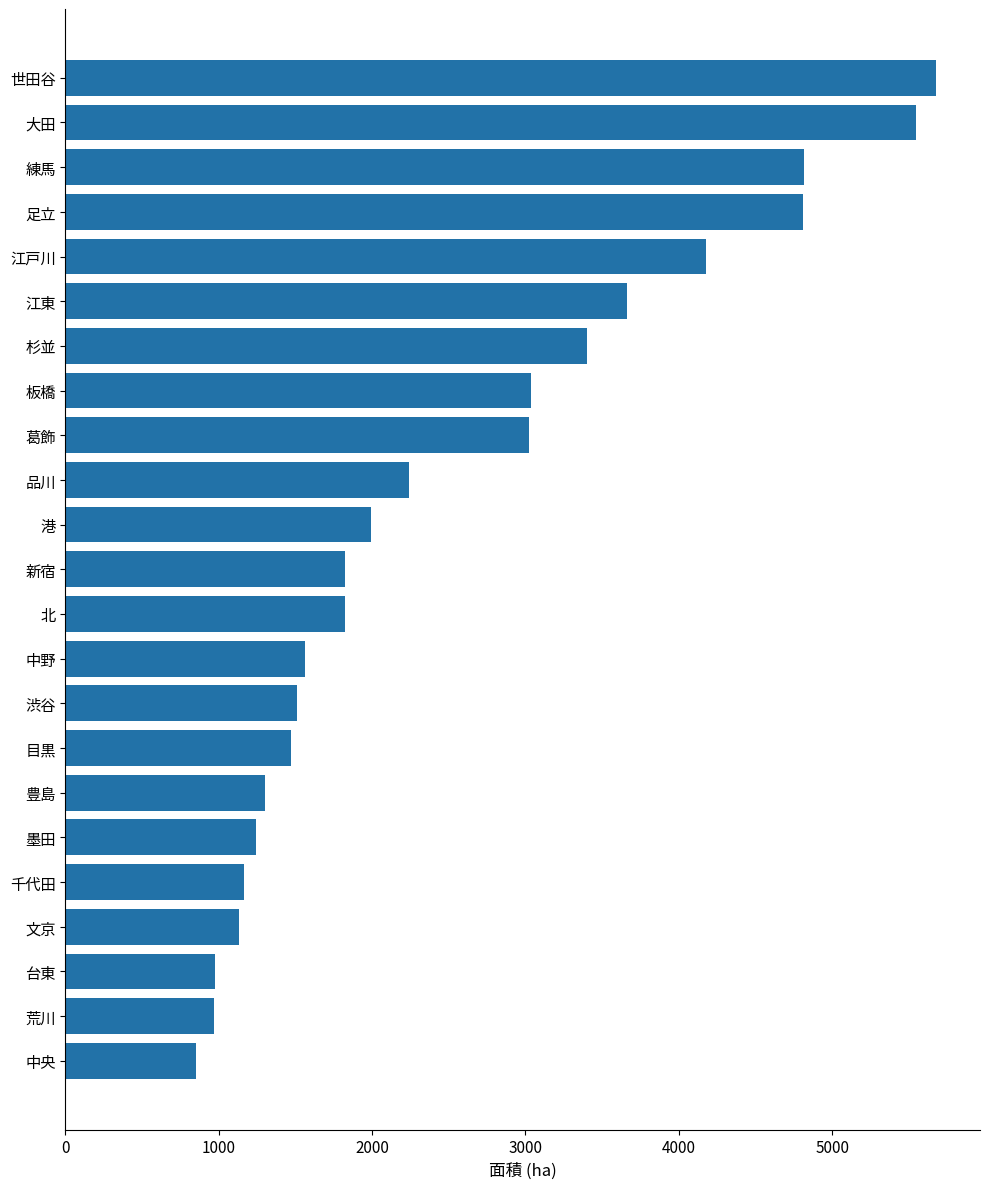

What is the sum of all values?

58214.4